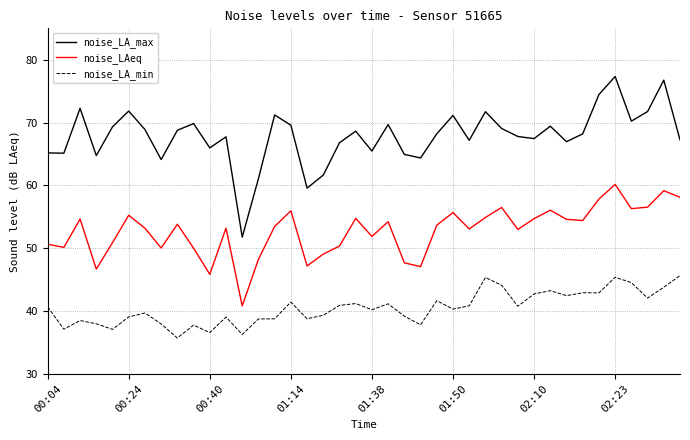

Which series has the widest spread of values?

noise_LA_max